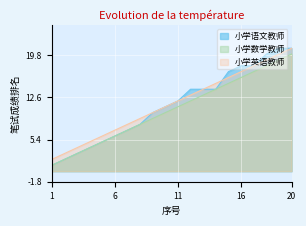

How many distinct data groups are displayed?

3